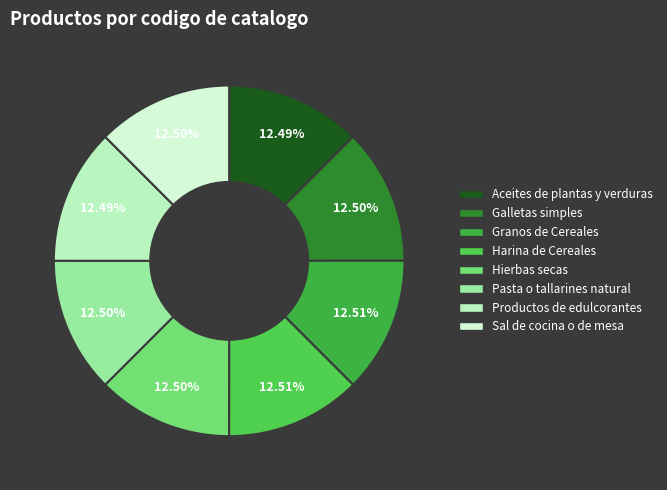

What is the ratio of the value at Granos de Cereales to the value at Galletas simples?

1.0